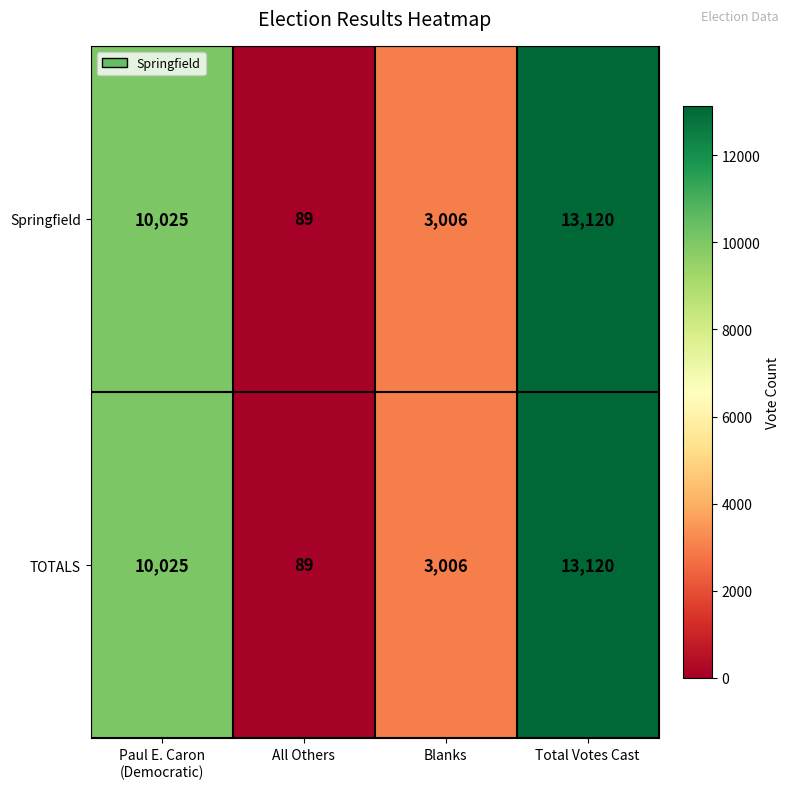

Which category has the lowest value in the Springfield series?

All Others